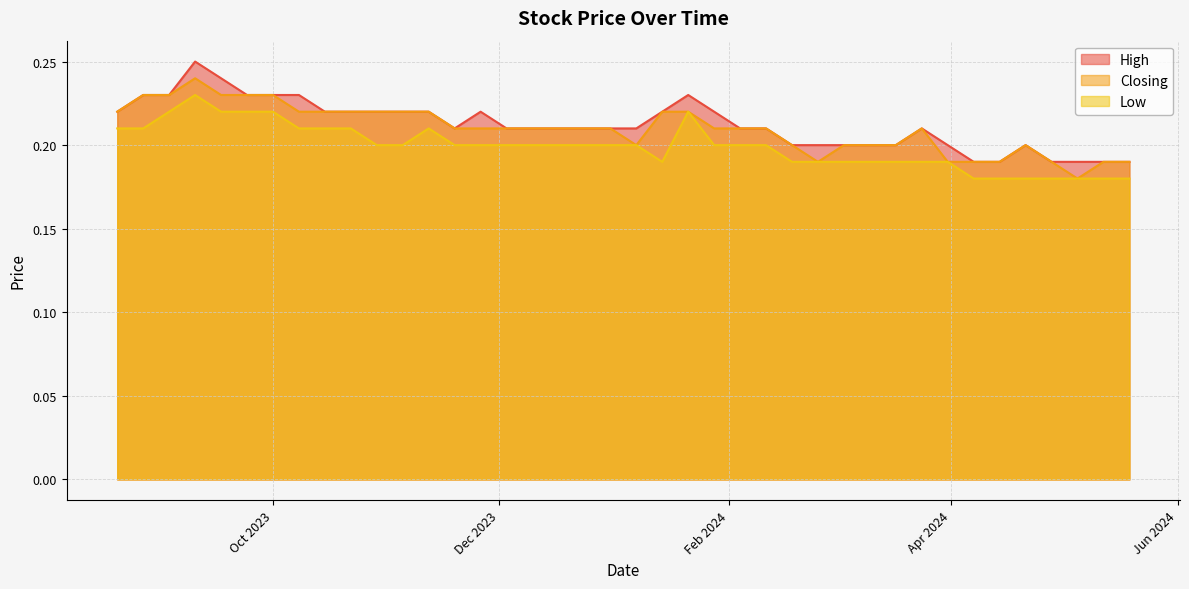

True or false: High and Closing cross at least once.

False